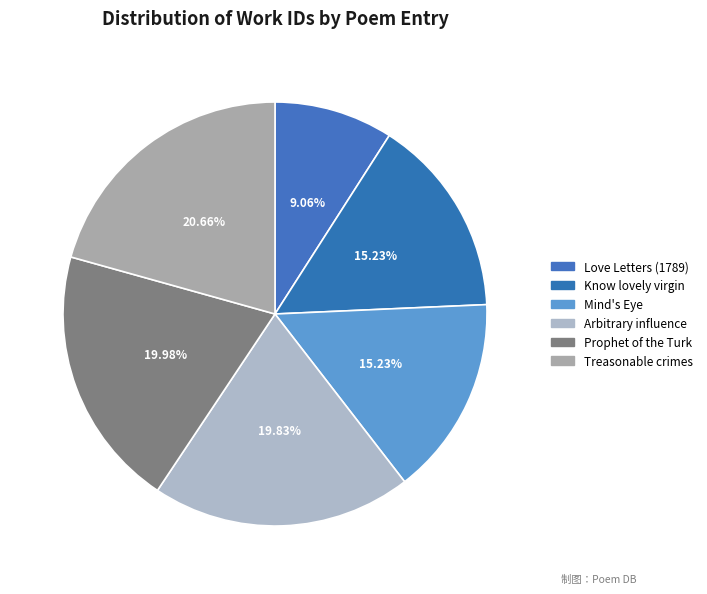

How many segments does this pie chart have?

6